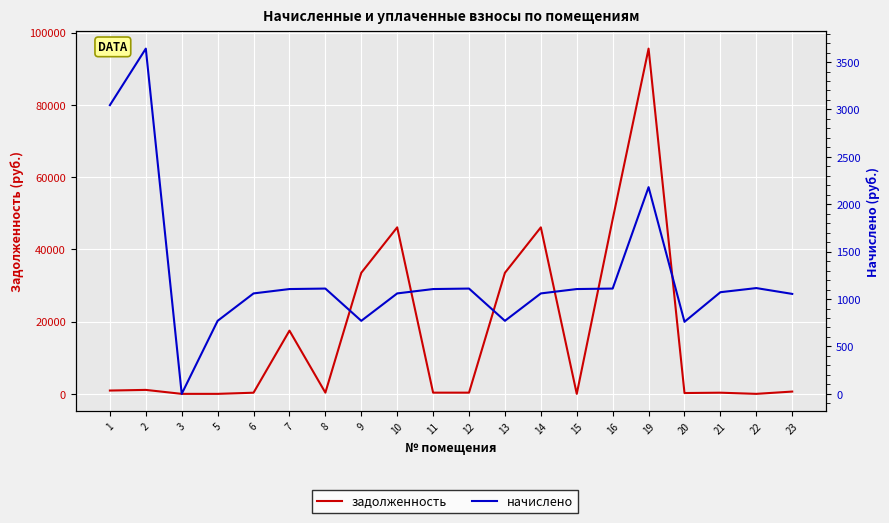

What is the difference between the highest and lowest values at 6?

740.2